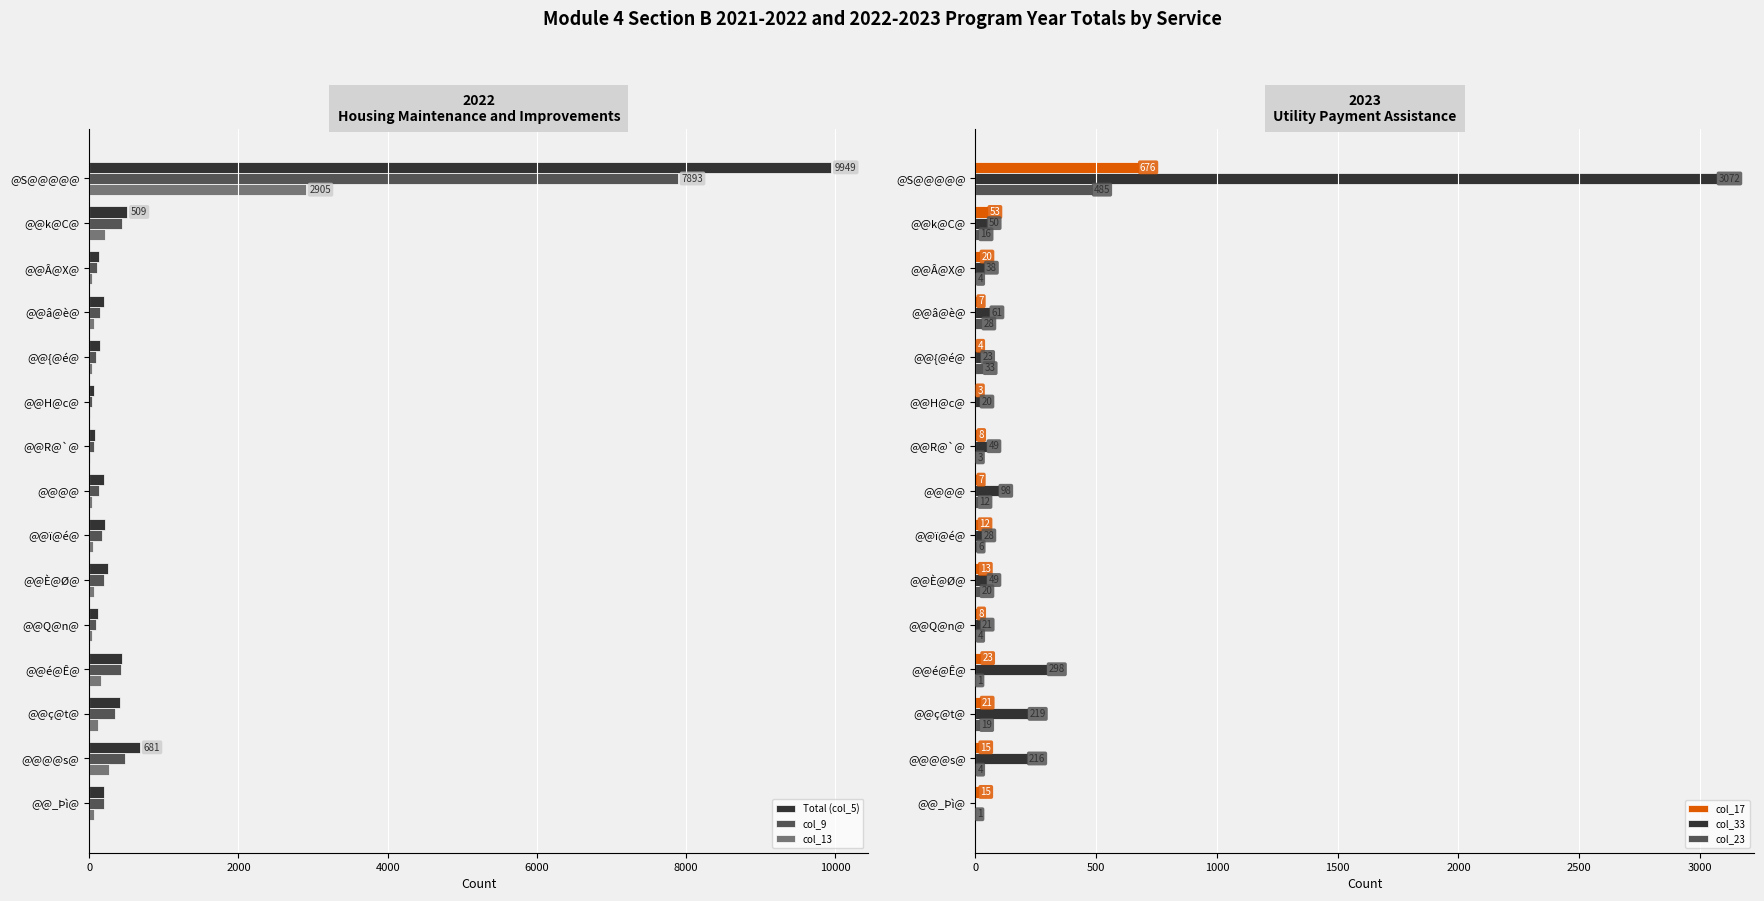

Is the value of col_13 at @@k@C@ greater than the value of col_9 at @@k@C@?

No